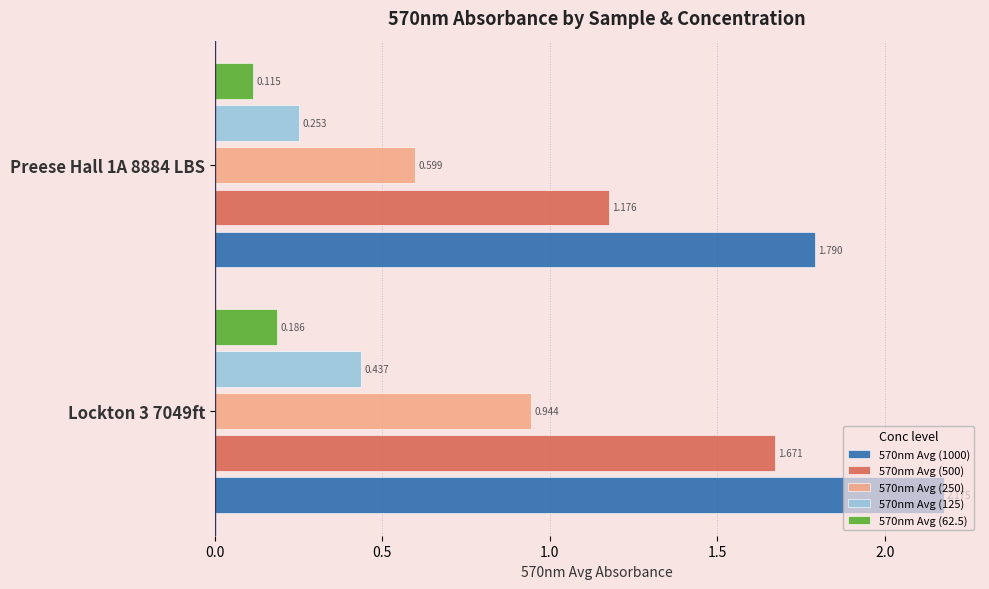

Is the value of 570nm Avg (250) at Lockton 3 7049ft greater than the value of 570nm Avg (125) at Lockton 3 7049ft?

Yes